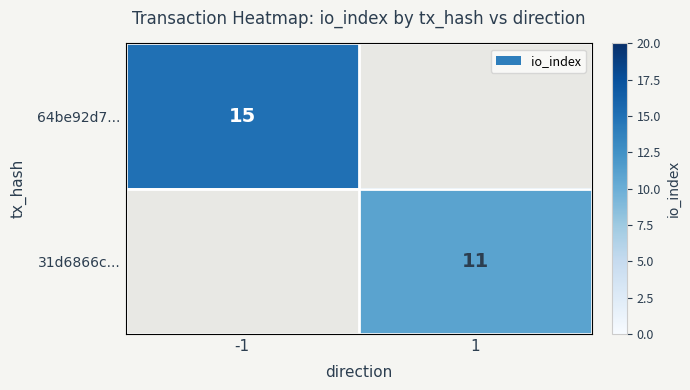

The value of 64be92d7... at -1 is 24. True or false?

False